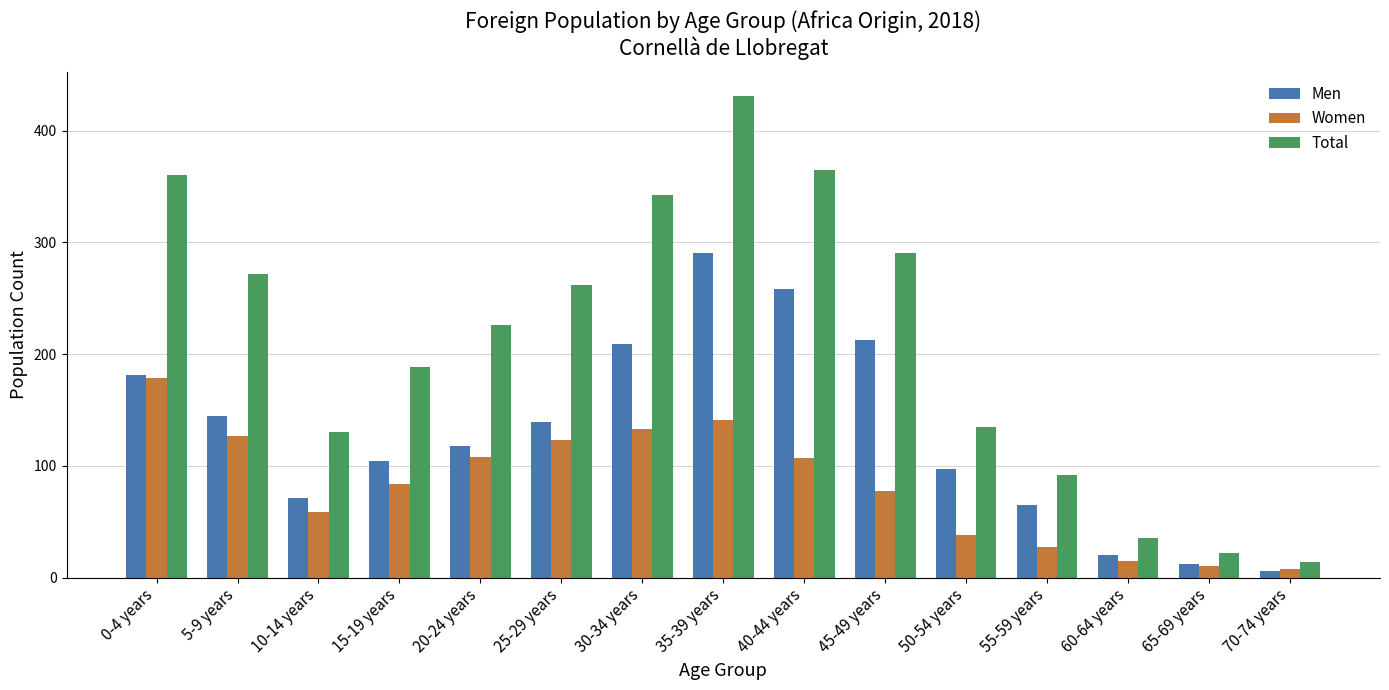

Which series changed the most between 5-9 years and 10-14 years?

Total